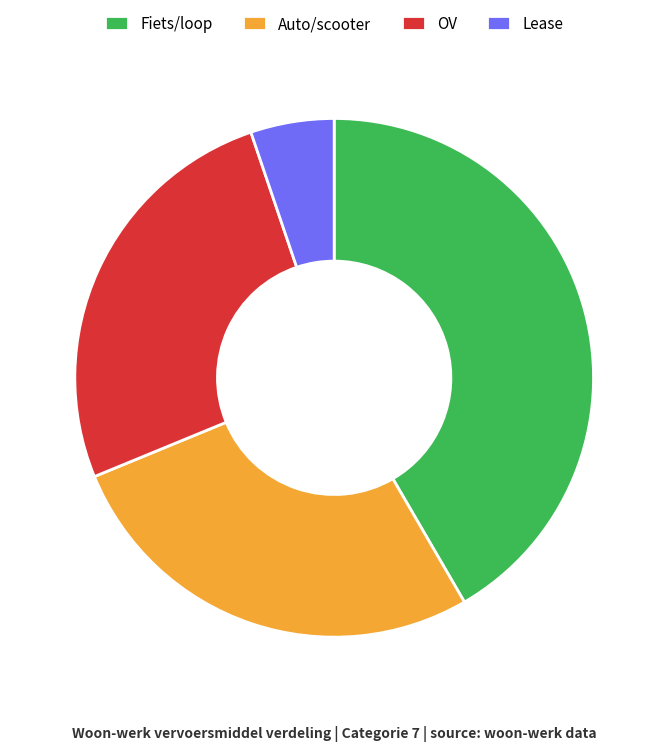

Rank the categories by value from lowest to highest.

Lease, OV, Auto/scooter, Fiets/loop